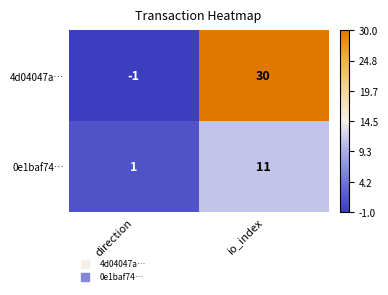

At which label is 4d04047a… closest to 14?

direction